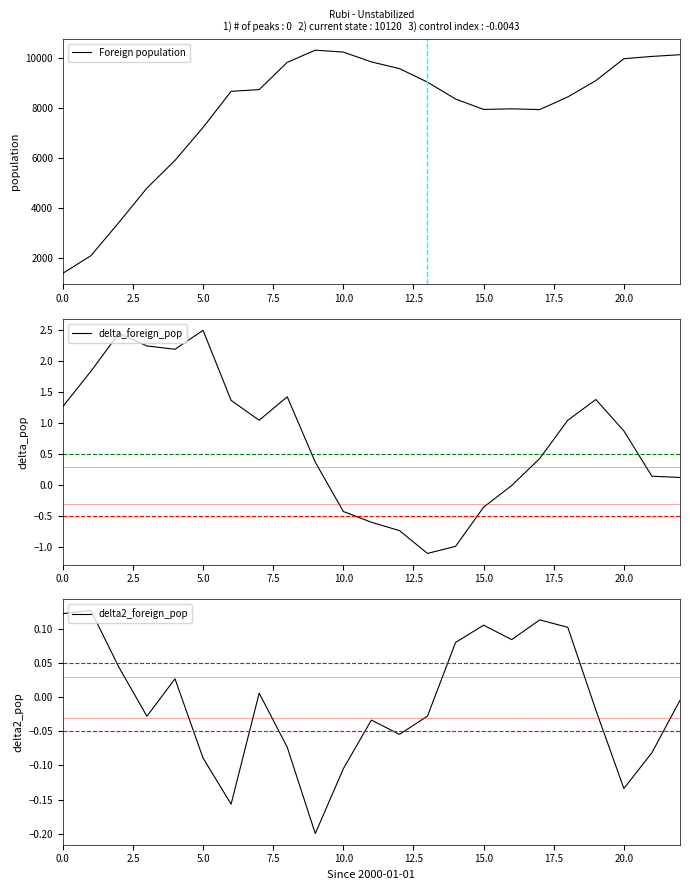

Reading left to right, list all the values displayed in this chart.

Foreign population: 1377.0	2078.0	3408.0	4786.0	5892.0	7211.0	8655.0	8724.0	9814.0	10301.0	10225.0	9832.0	9564.0	9022.0	8347.0	7931.0	7955.0	7925.0	8431.0	9083.0	9960.0	10051.0	10120.0
delta_foreign_pop: 1.3	1.8	2.5	2.2	2.2	2.5	1.4	1.0	1.4	0.4	-0.4	-0.6	-0.7	-1.1	-1.0	-0.4	-0.0	0.4	1.0	1.4	0.9	0.1	0.1
delta2_foreign_pop: 0.1	0.1	0.0	-0.0	0.0	-0.1	-0.2	0.0	-0.1	-0.2	-0.1	-0.0	-0.1	-0.0	0.1	0.1	0.1	0.1	0.1	-0.0	-0.1	-0.1	-0.0